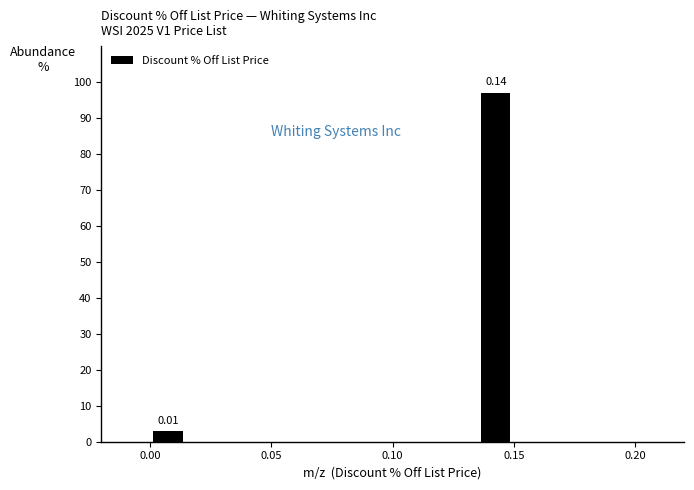

Around what value on the x-axis is the tallest bar? Give the approximate position of its centre, as read against the axis.

0.145